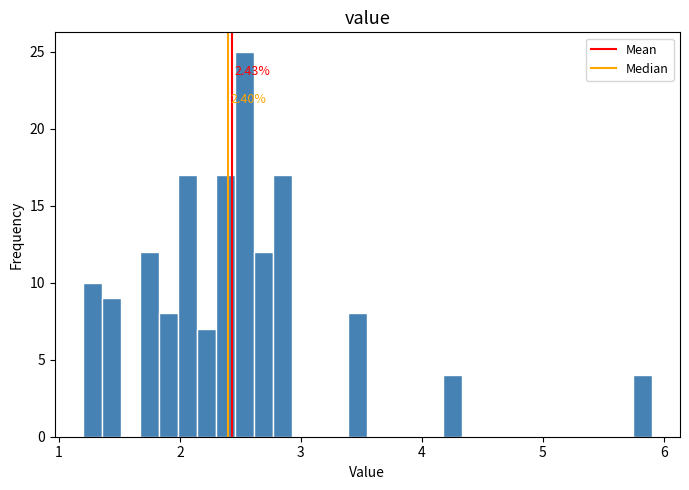

Around what value on the x-axis is the tallest bar? Give the approximate position of its centre, as read against the axis.

2.5